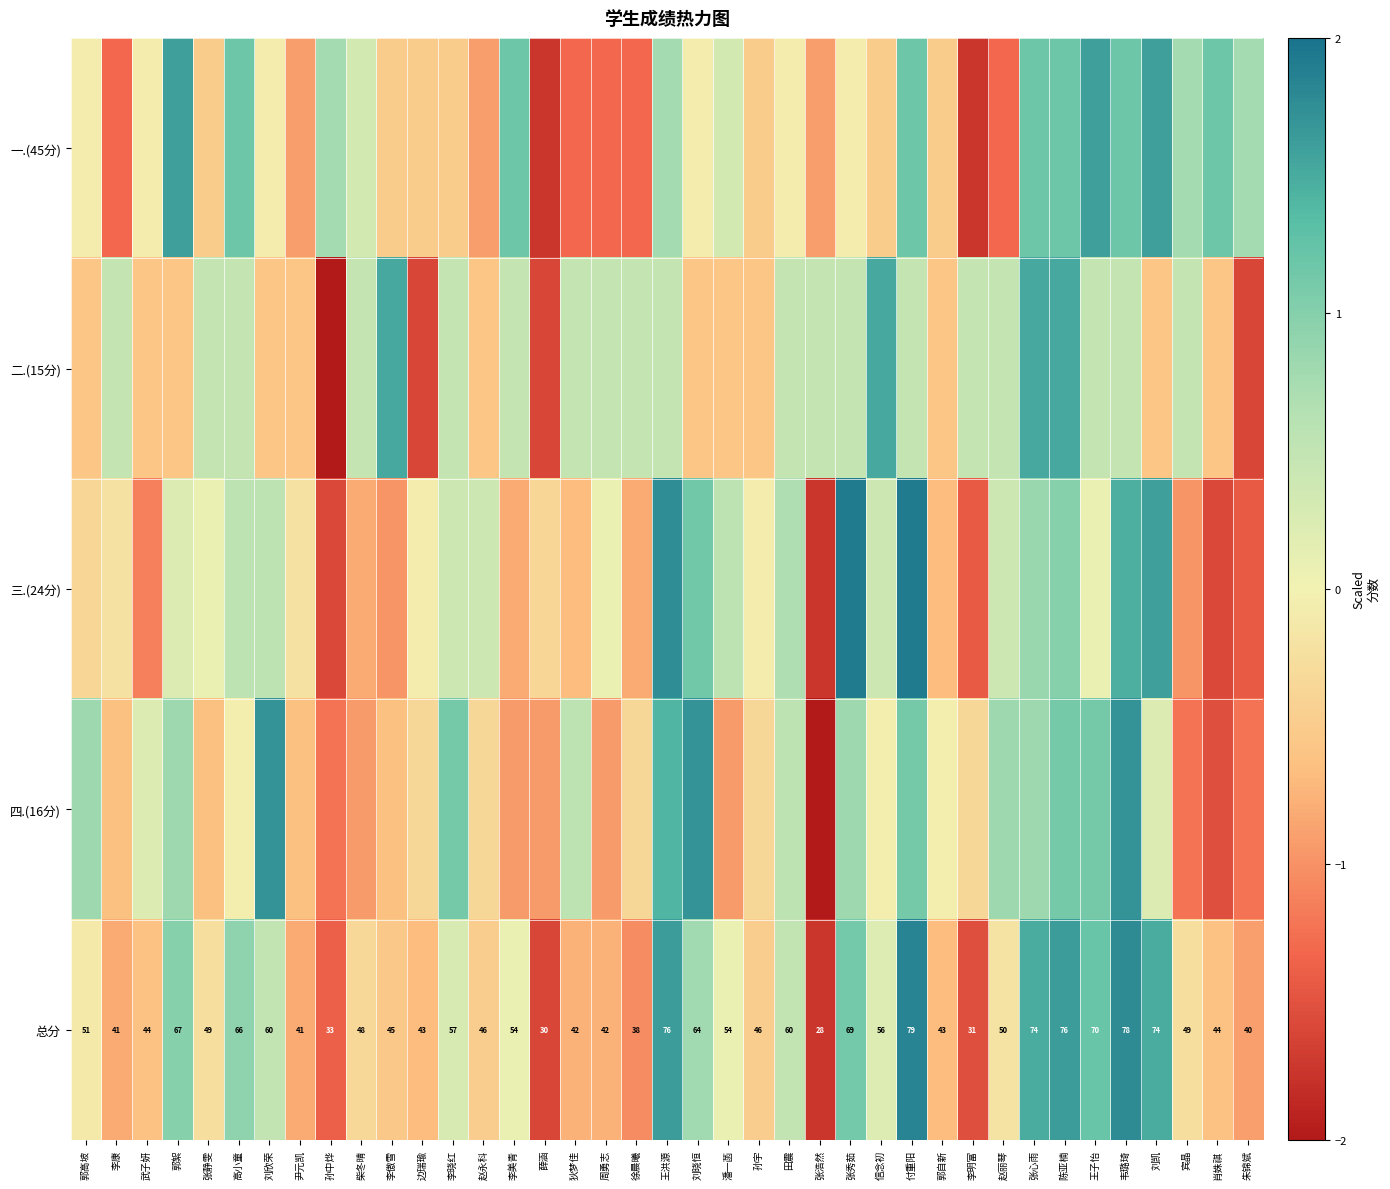

Which label corresponds to the largest value in the chart?

张秀茹